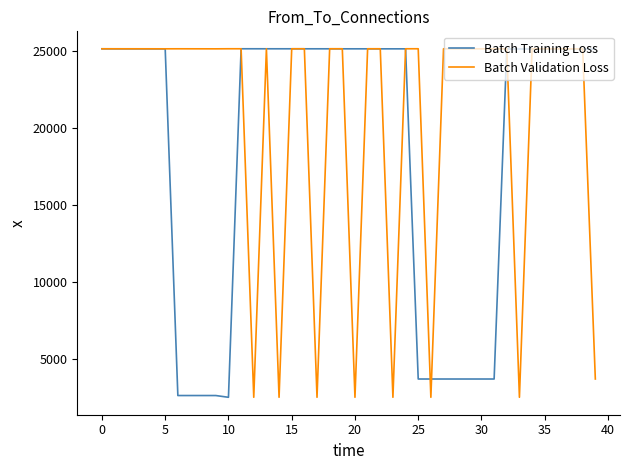

Which series has the widest spread of values?

Batch Validation Loss